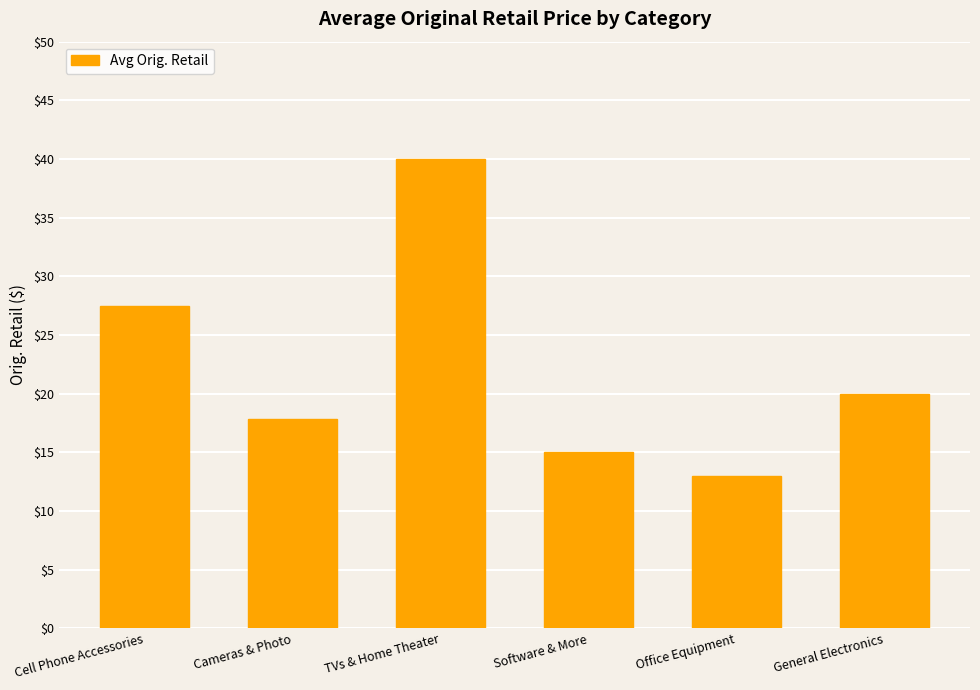

What is the ratio of the value at Cameras & Photo to the value at Office Equipment?

1.4